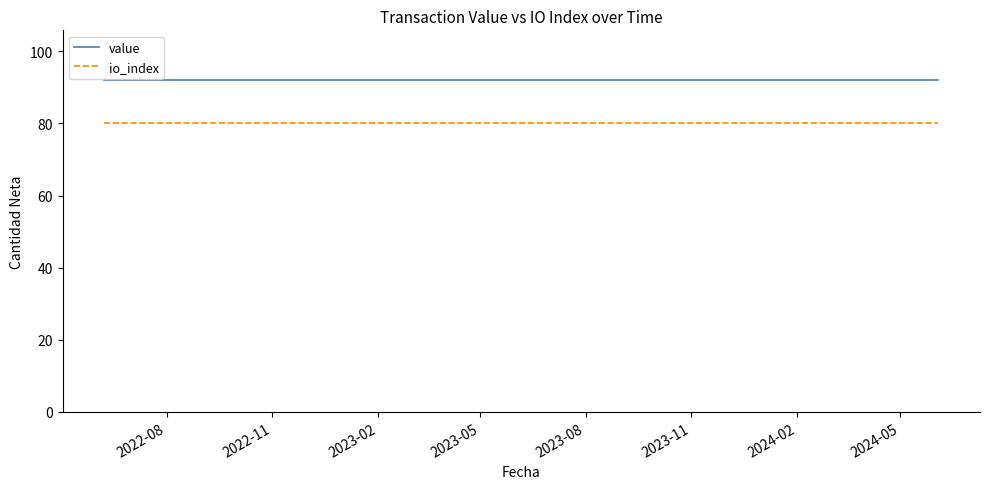

How many lines are shown in the chart?

2